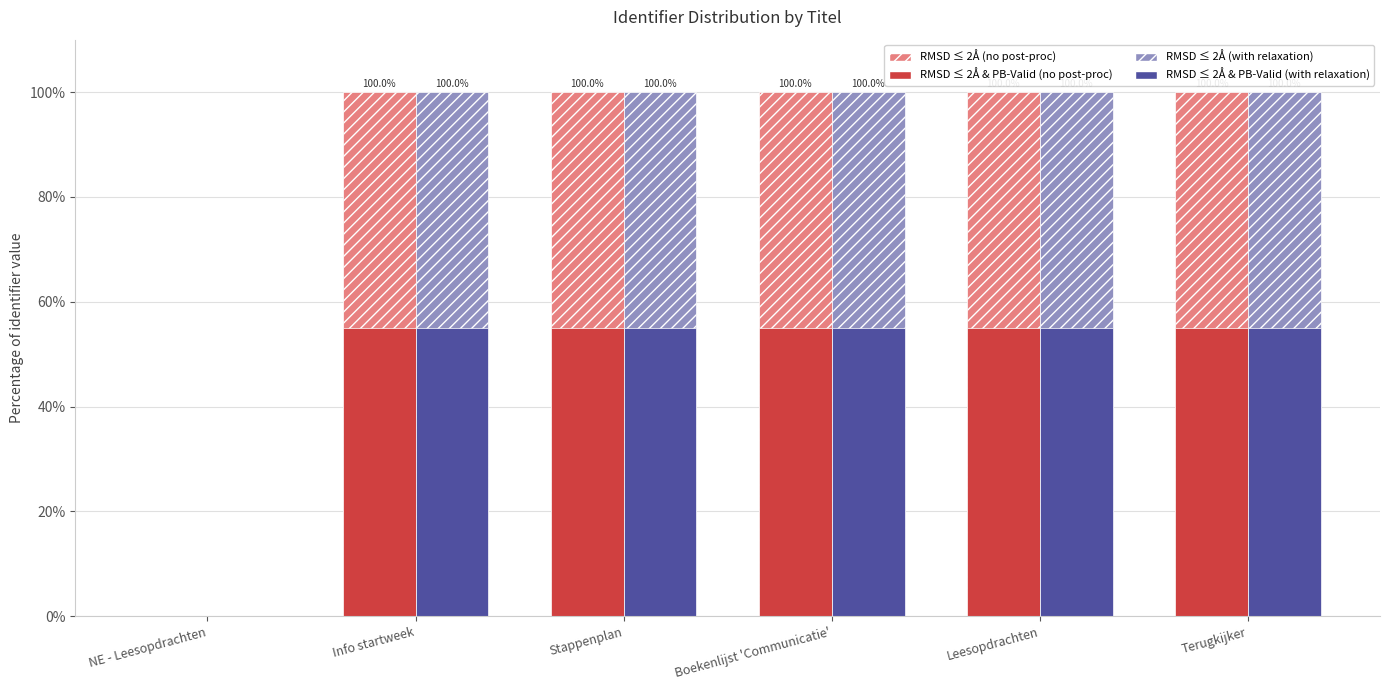

What is the total value across all series at Terugkijker?

310.0